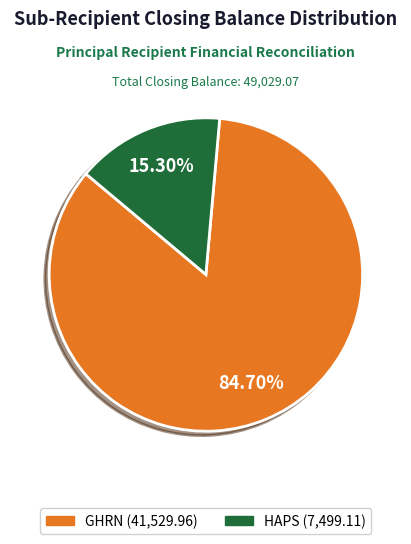

Do GHRN and HAPS together represent more than half of the pie?

Yes